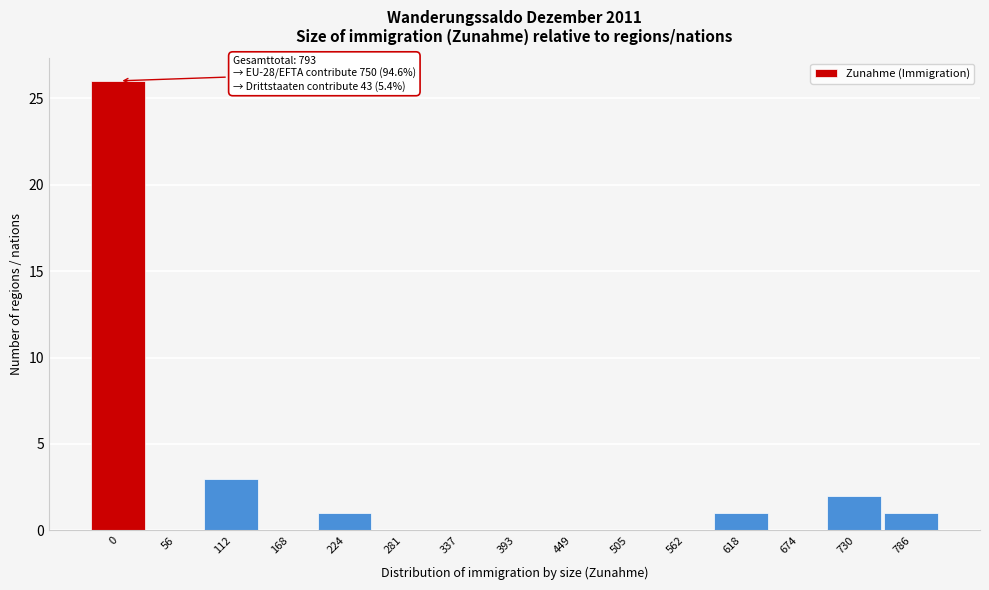

Reading left to right, list all the values displayed in this chart.

0=26	56=0	112=3	168=0	224=1	281=0	337=0	393=0	449=0	505=0	562=0	618=1	674=0	730=2	786=1